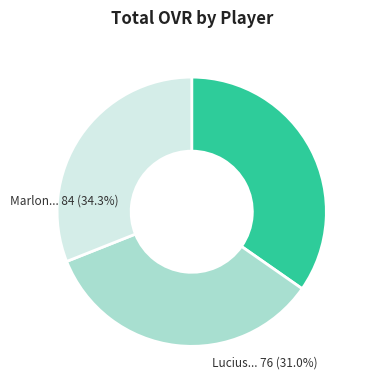

Combined, do Marlon Beck and Lucius Walton account for over 50%?

Yes